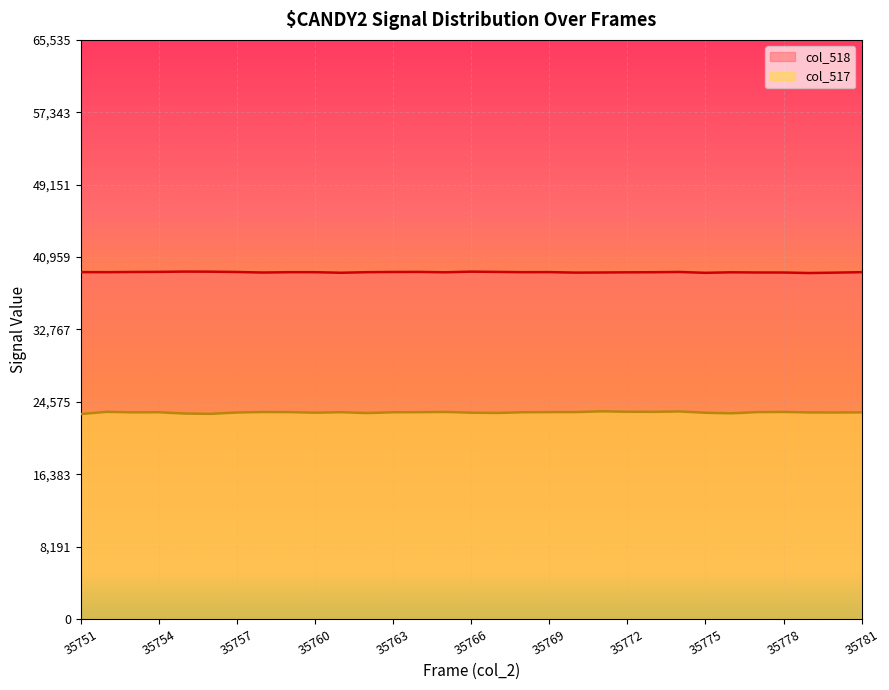

Which has a higher value, 35759 or 35761?

35759